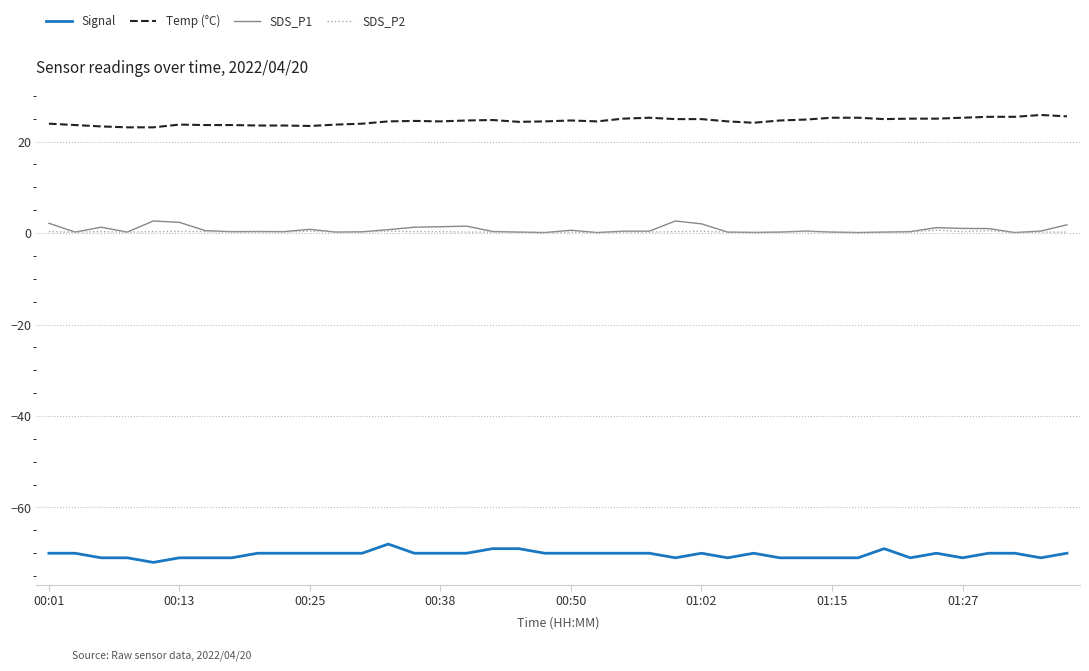

True or false: SDS_P1 has more than 0 interior local peaks.

True